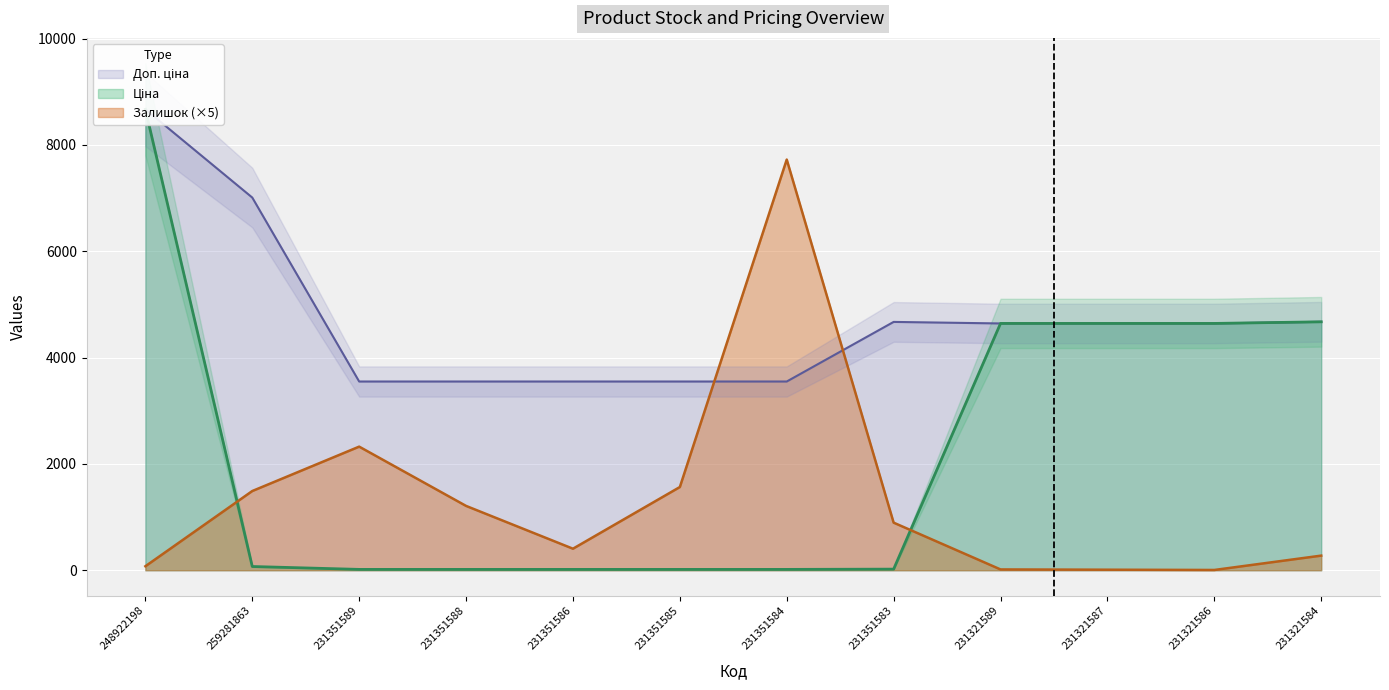

What are all the series names shown in the legend?

Залишок, Ціна, Доп. ціна